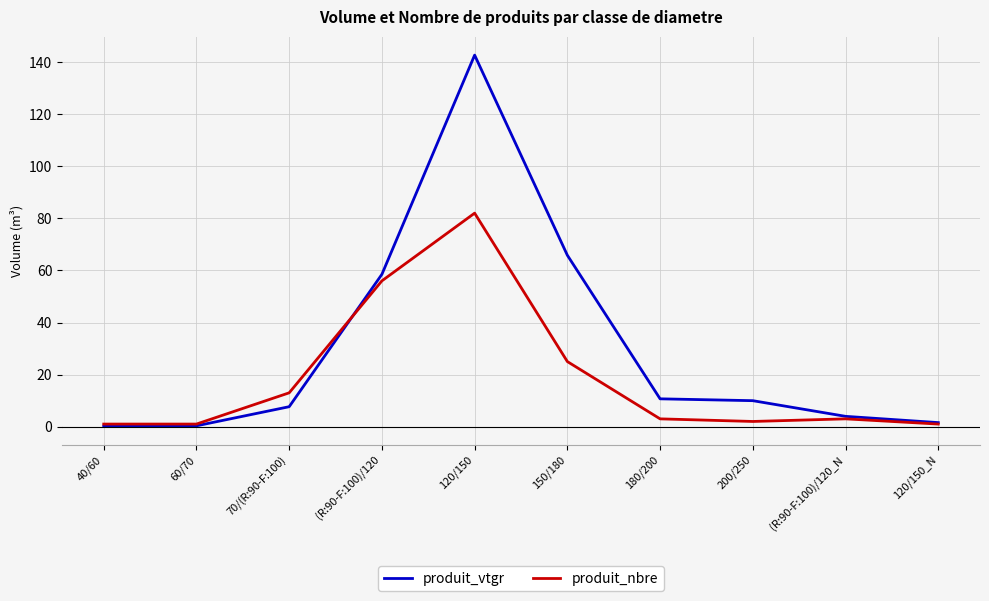

Which series has the widest spread of values?

produit_vtgr